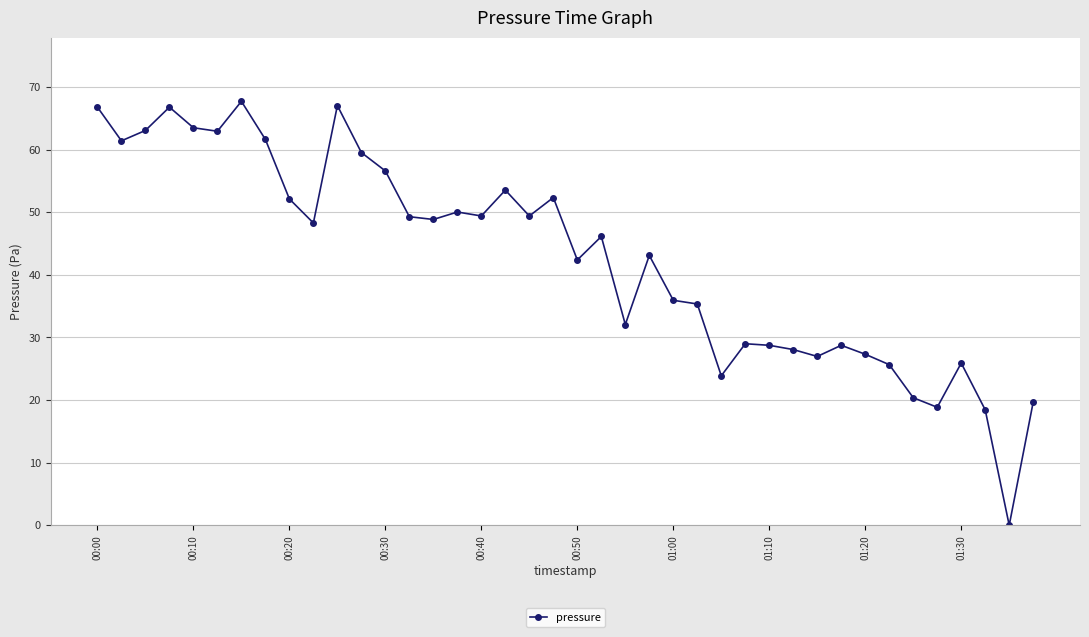

What is the greatest value displayed?

67.7